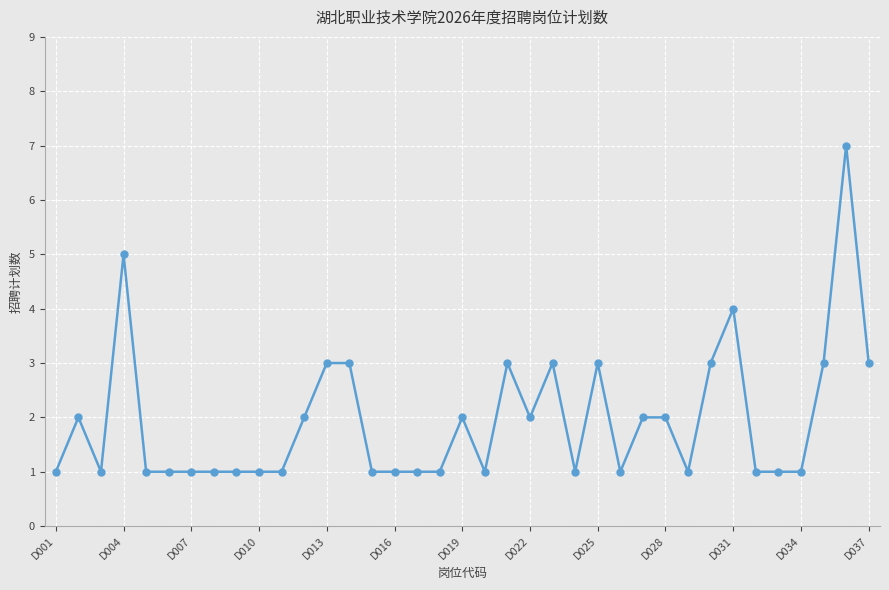

What is the greatest value displayed?

7